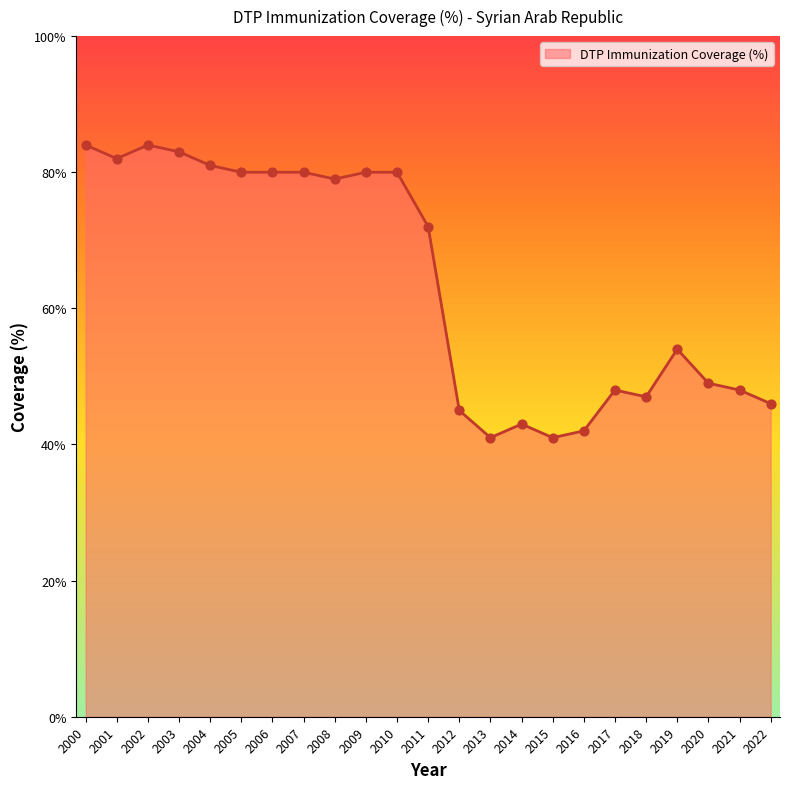

What is the ratio of the value at 2001 to the value at 2000?

1.0